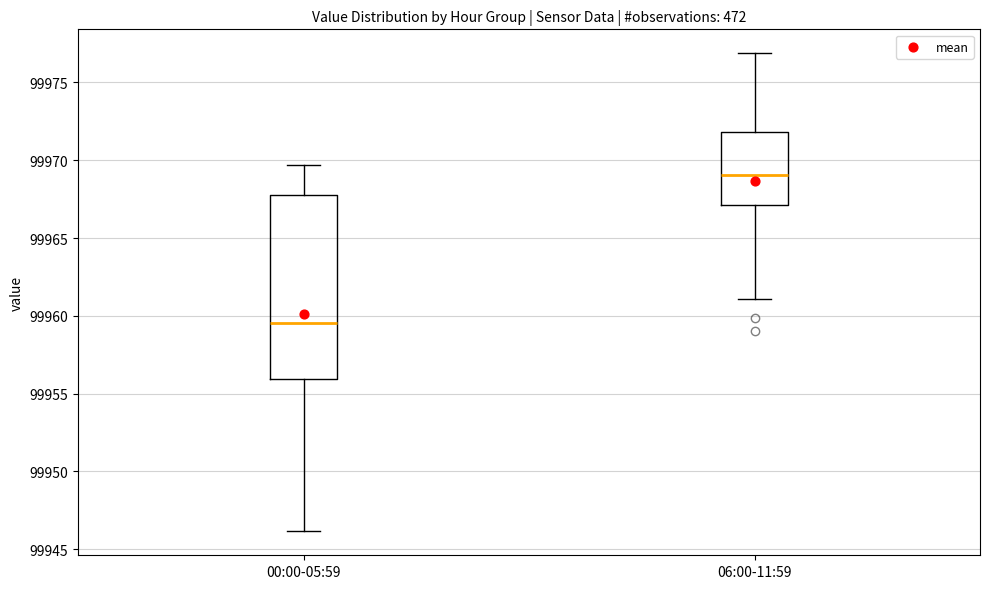

Which box has the lowest median line?

00:00-05:59